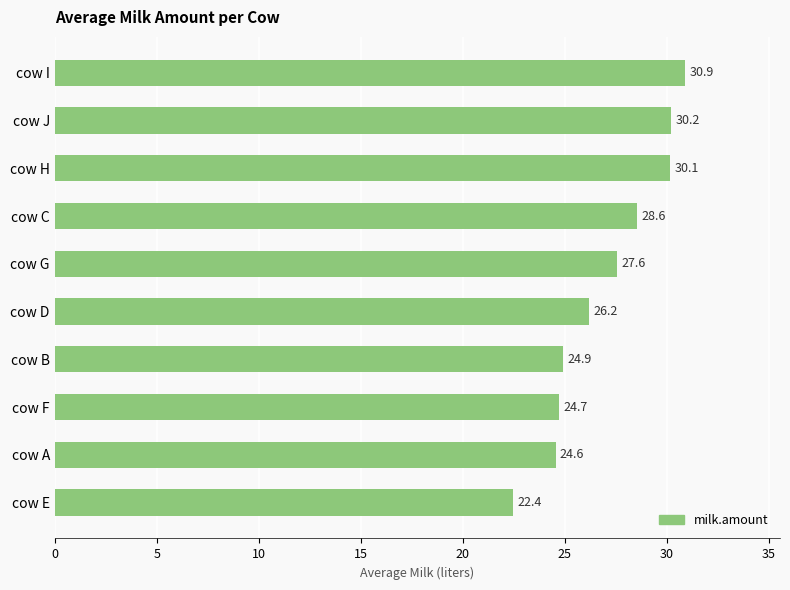

What is the label of the 9th bar from the top?

cow A